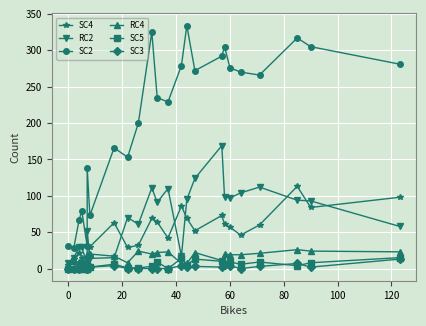

The value of SC3 at 0 is 4. True or false?

False